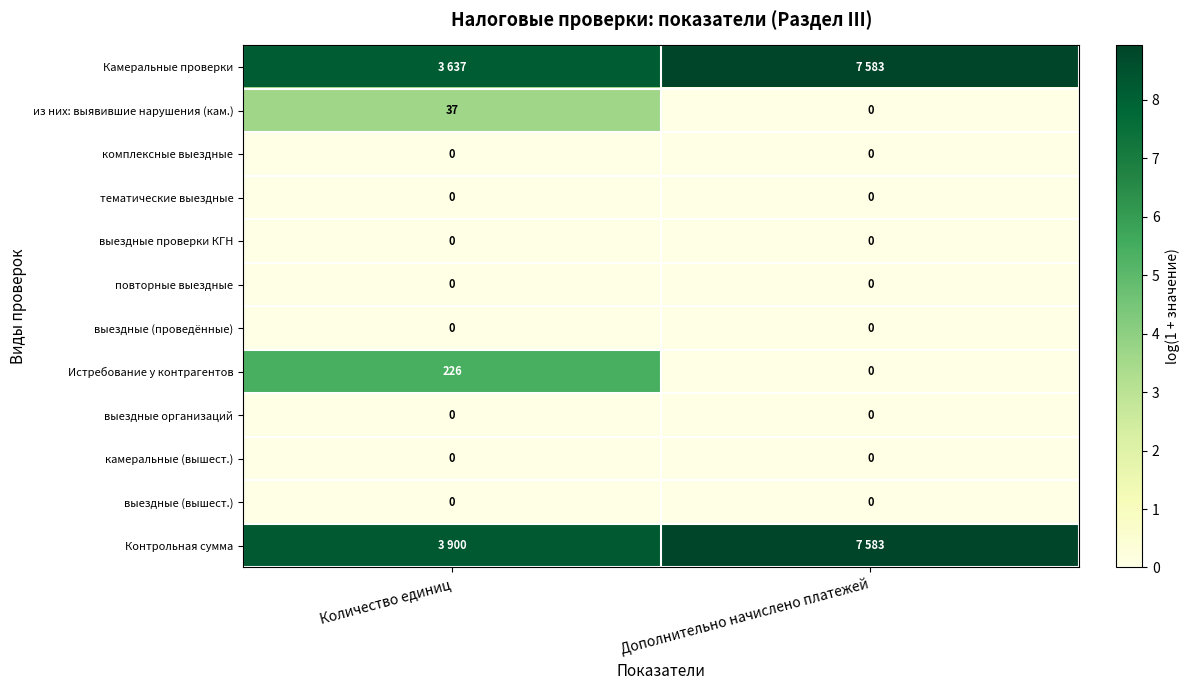

List the labels in order of из них: выявившие нарушения (кам.) value, largest first.

Количество единиц, Дополнительно начислено платежей